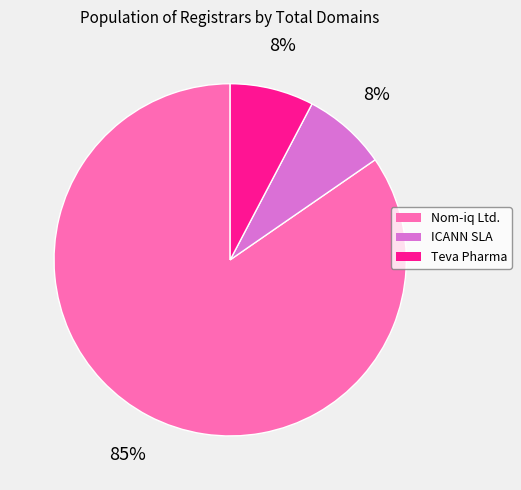

Does any single category account for the majority?

Yes